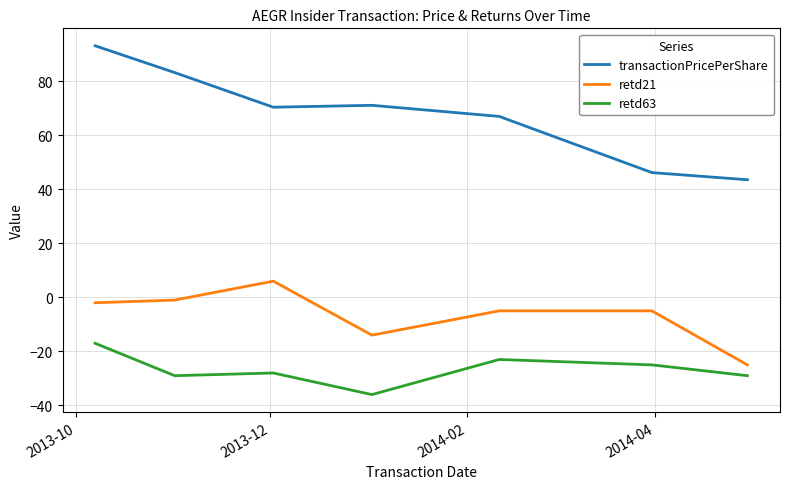

True or false: retd21 and retd63 intersect in this chart.

False